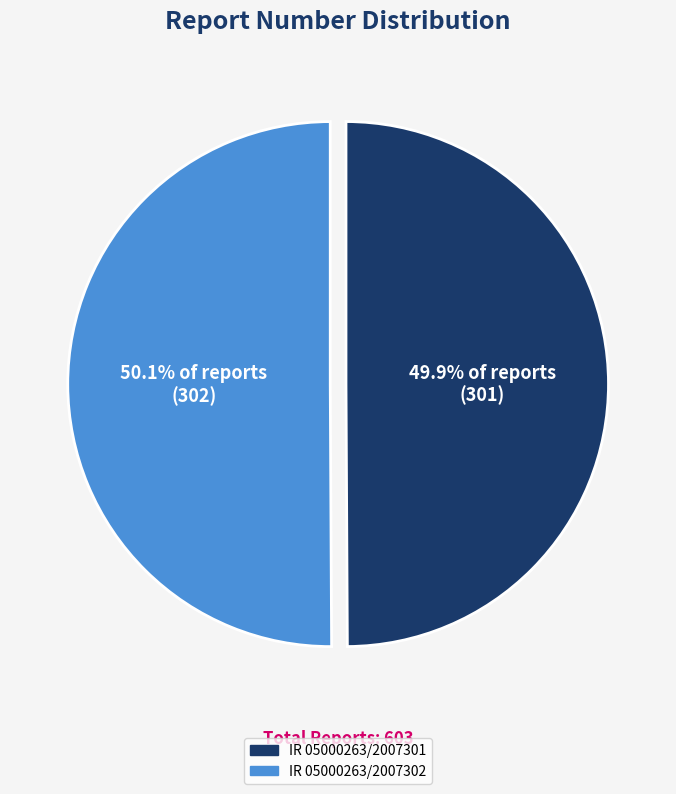

Is there a majority slice in this chart?

Yes